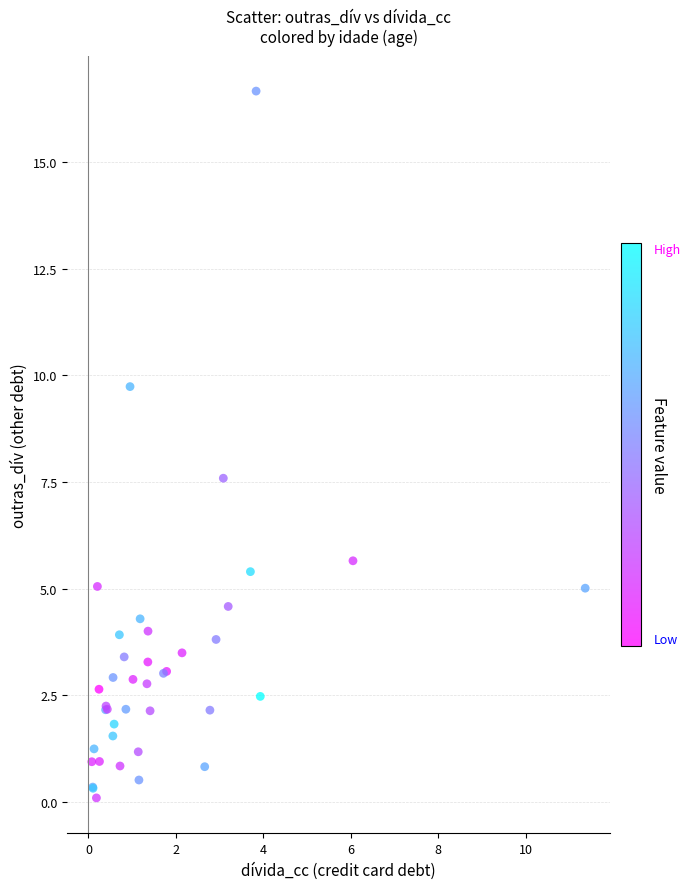

What Y value in the scatter plot is closest to 8?

7.6